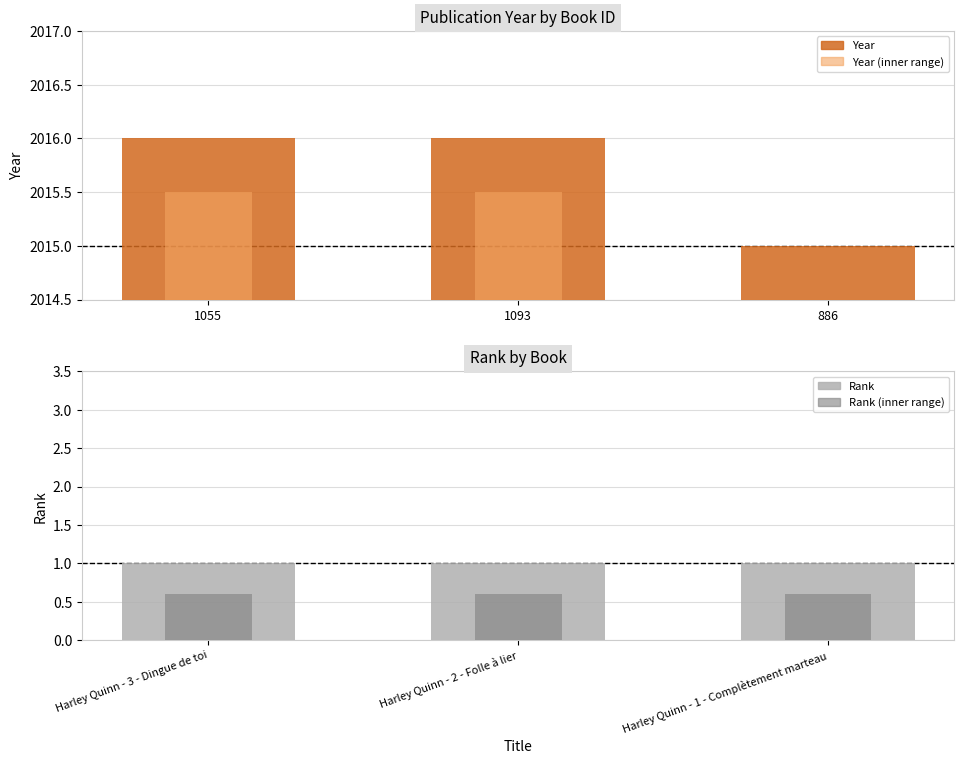

What is the value of the year bar at the 1st from the left?

2016